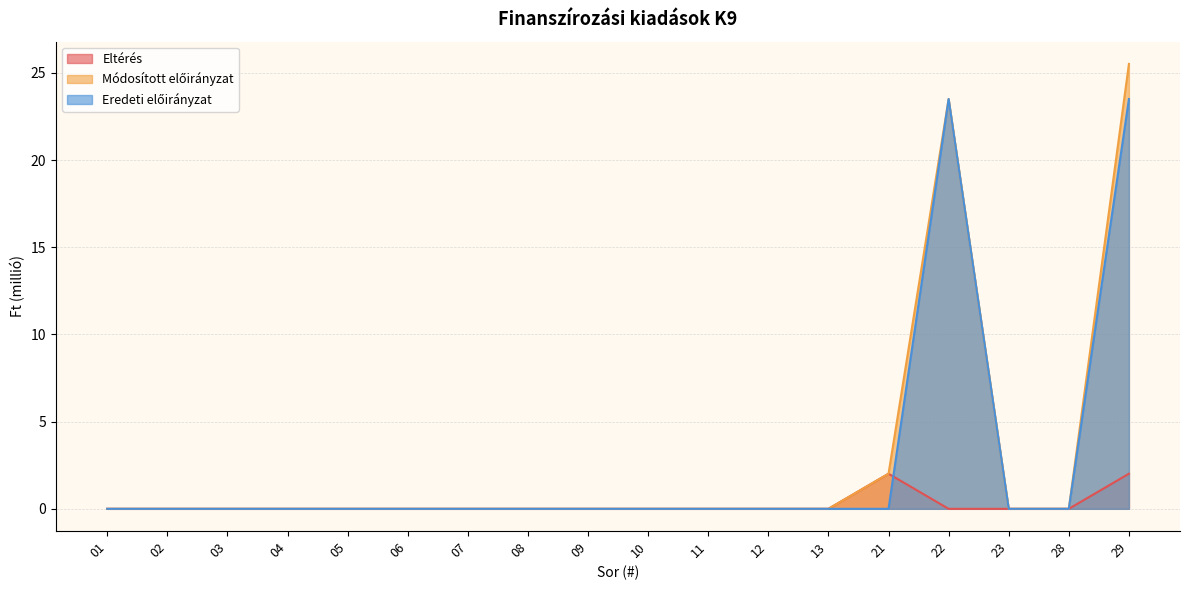

True or false: Módosított előirányzat has a value of -9.0 at 09.

False